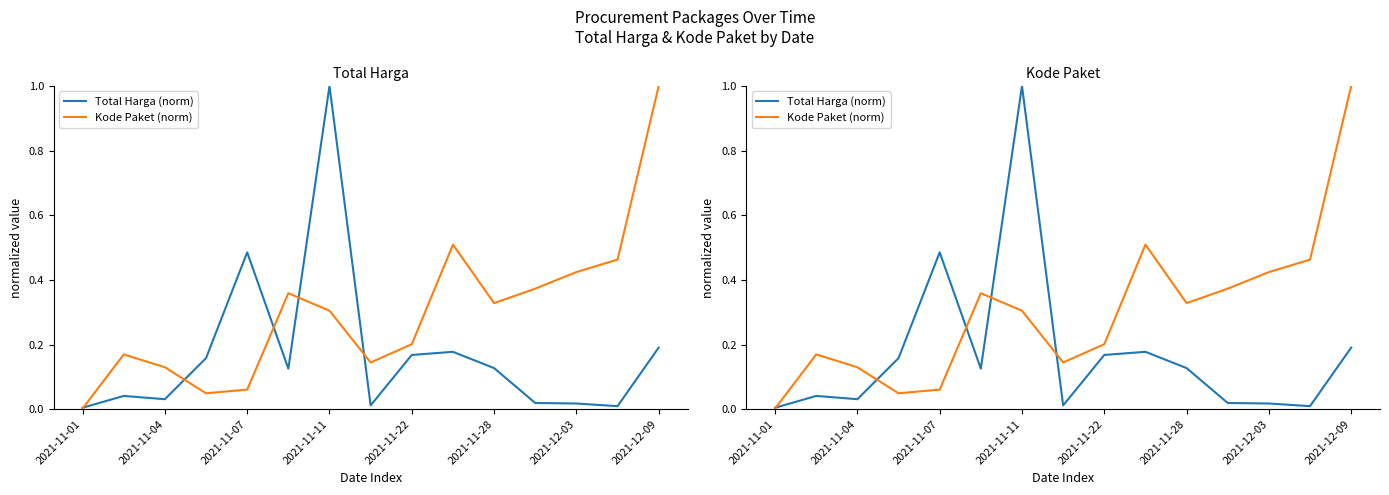

List the series in order of their overall mean, highest first.

Kode Paket (norm), Total Harga (norm)